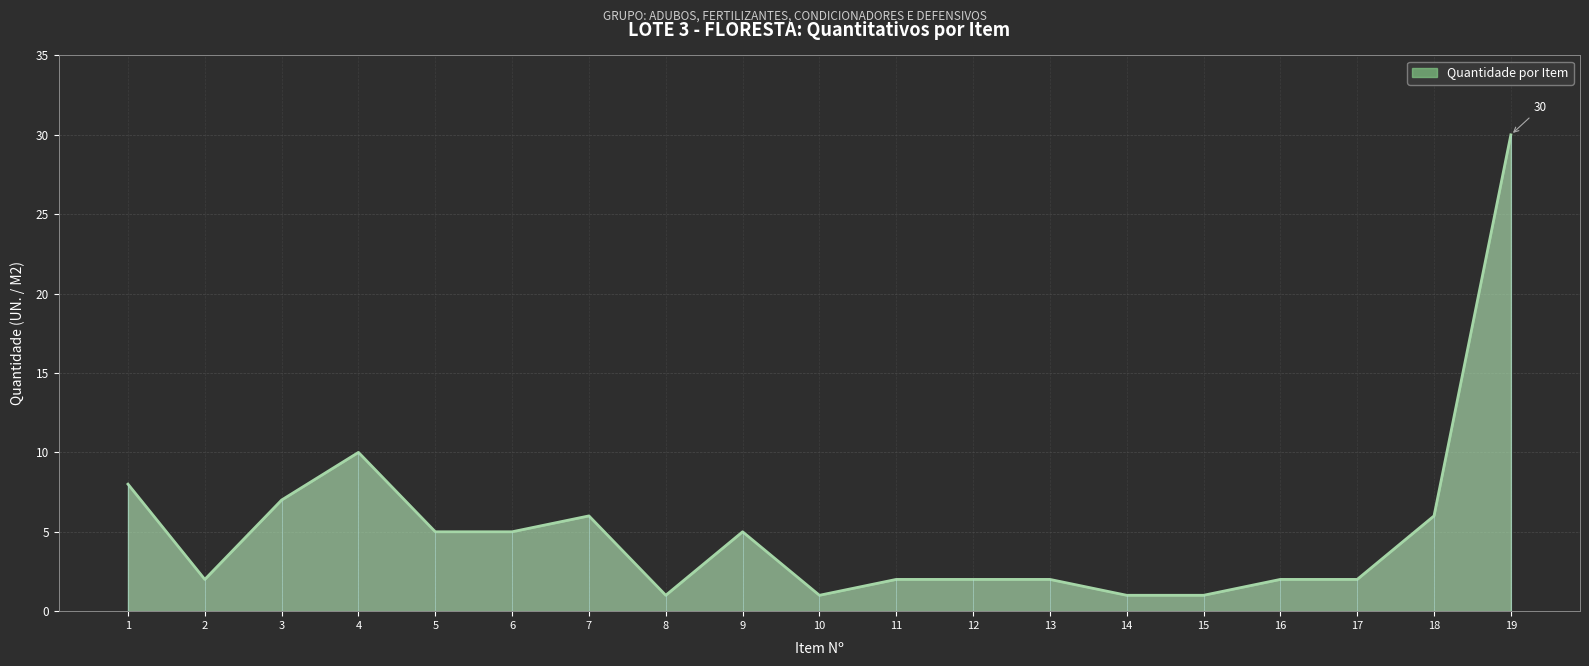

True or false: the data shows 2 at 16.

True